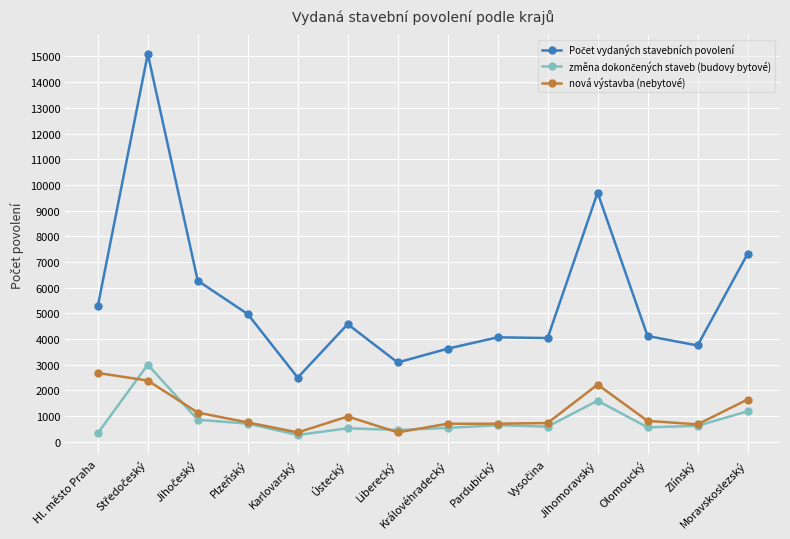

What is the minimum value shown in the chart?

268